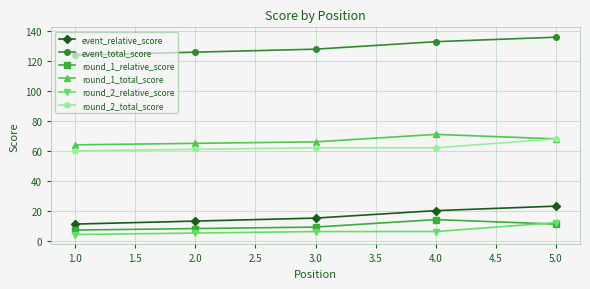

What is the label of the 3rd point from the right?

3.0